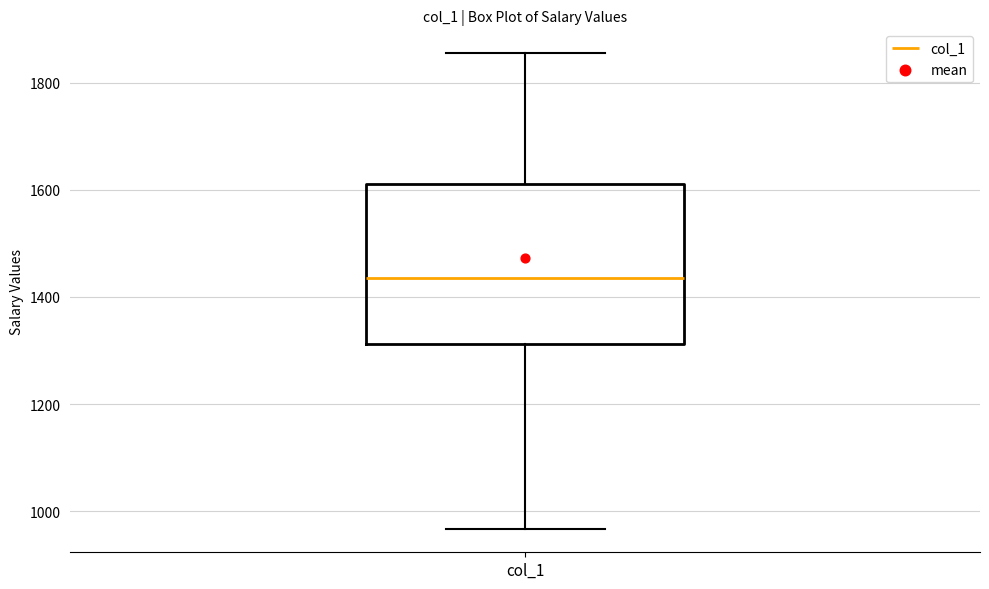

Where is the lower edge of the box for col_1 on the y-axis? The values are not printed on the chart, so give them approximately, as read against the axis.

1320